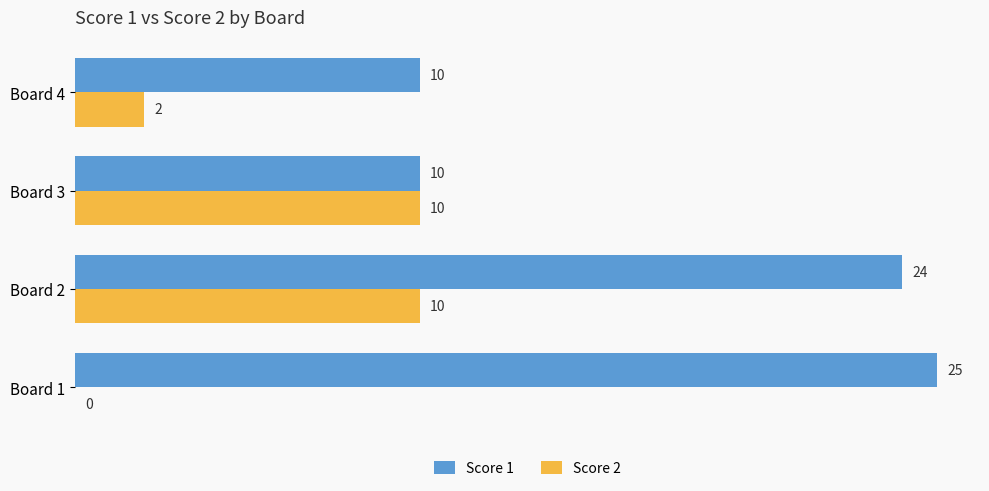

Which category has the highest value across all series?

Board 1